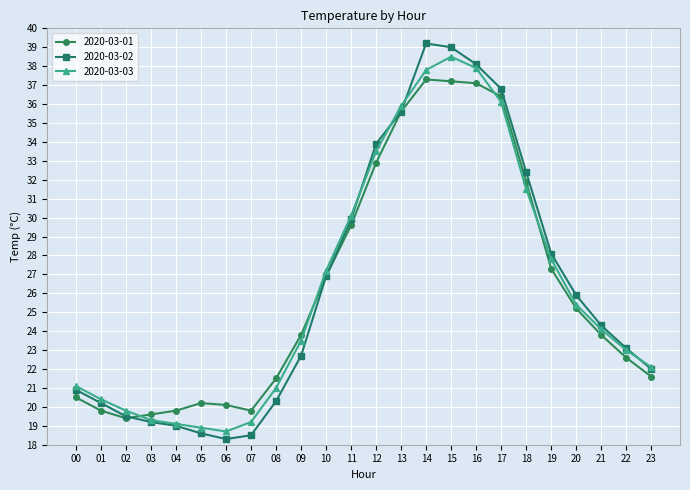

At which label does 2020-03-03 first exceed 24?

10